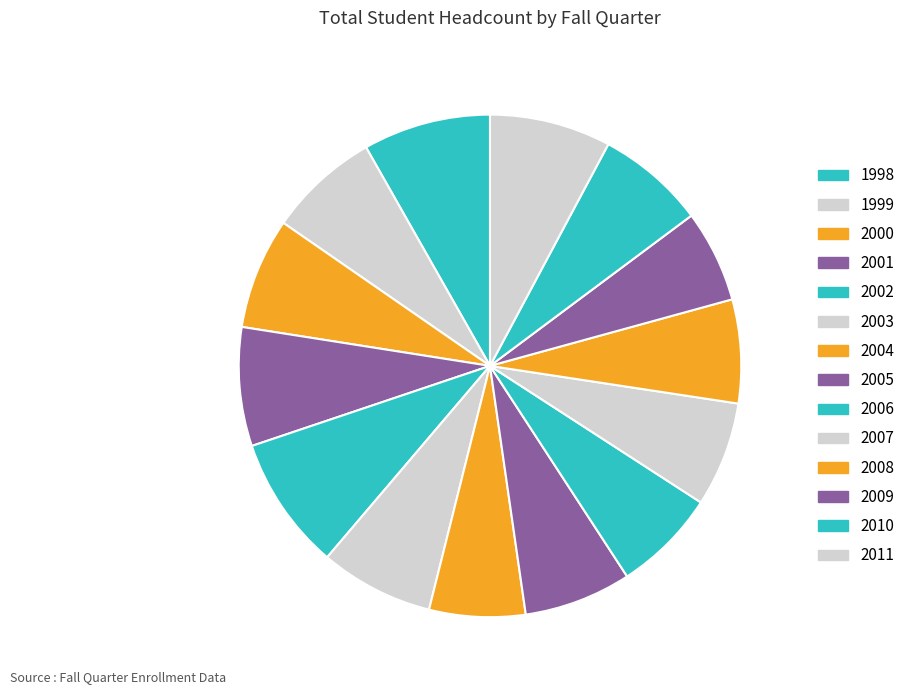

To the nearest percent, what portion does 2009 represent?

6%